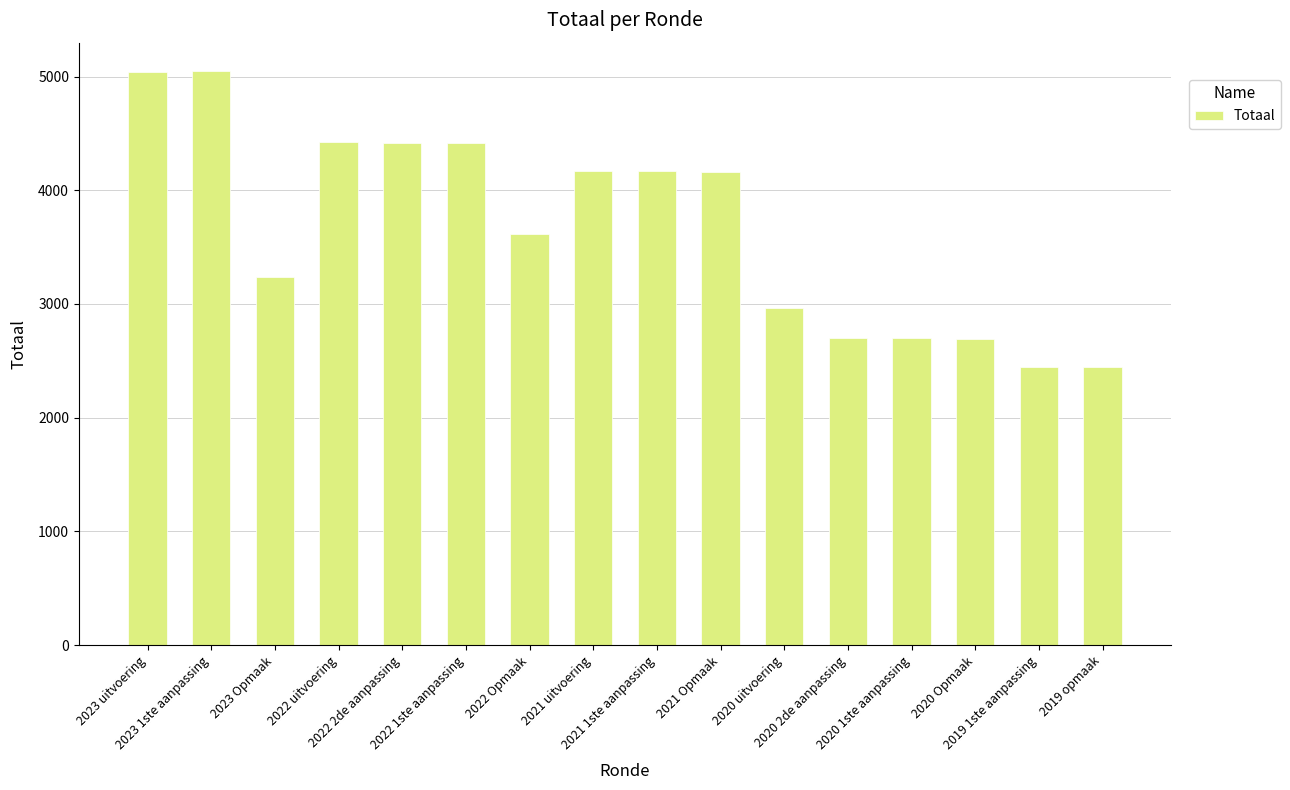

What is the value of the 6th bar from the left?

4417